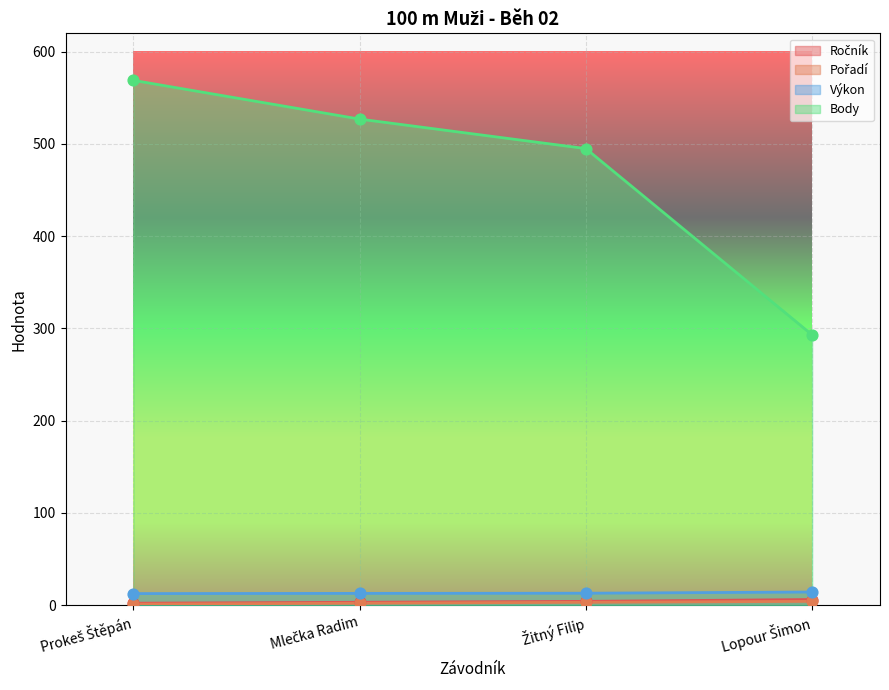

Which series contains the lowest Y value?

Pořadí